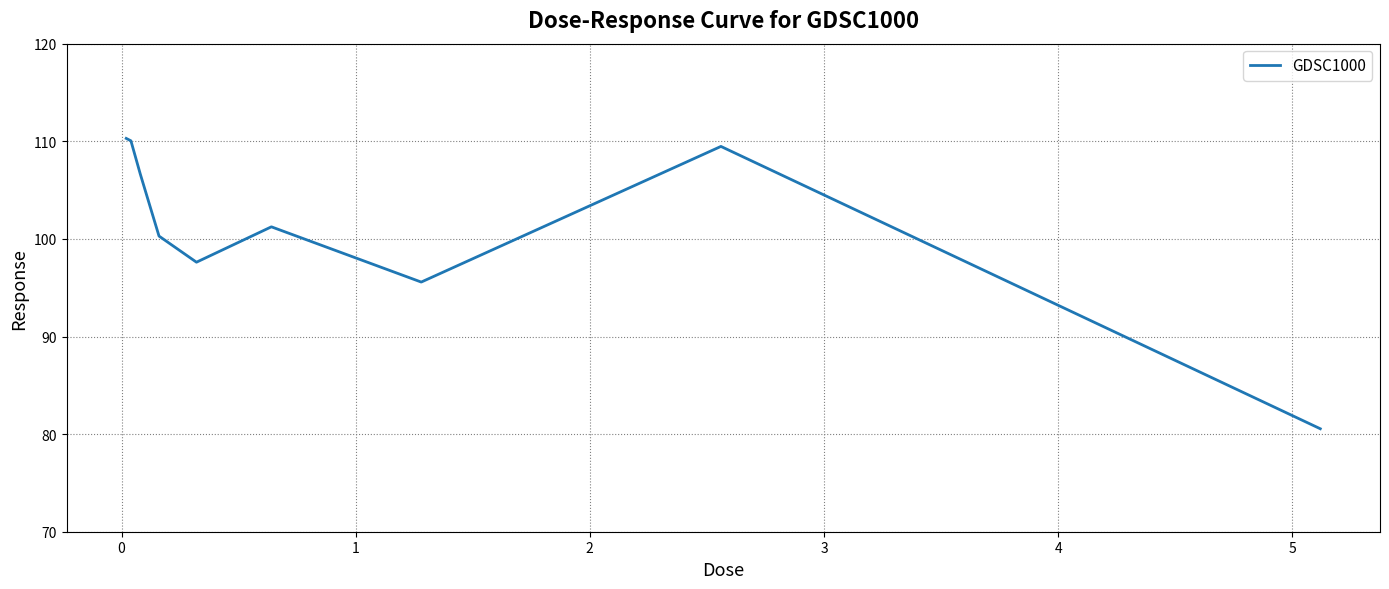

What is the minimum value shown in the chart?

80.5